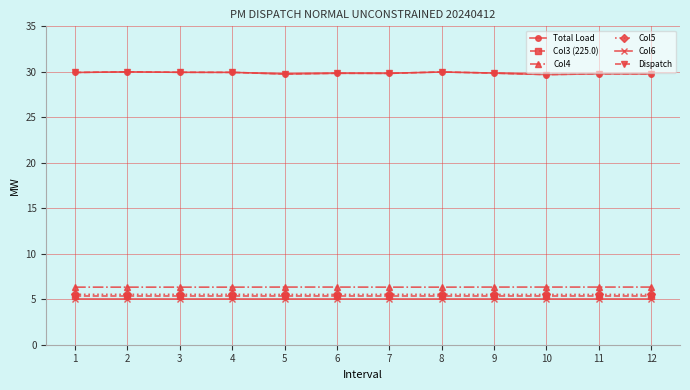

The Col3 (225.0) series shows 8.5 at 3. True or false?

False